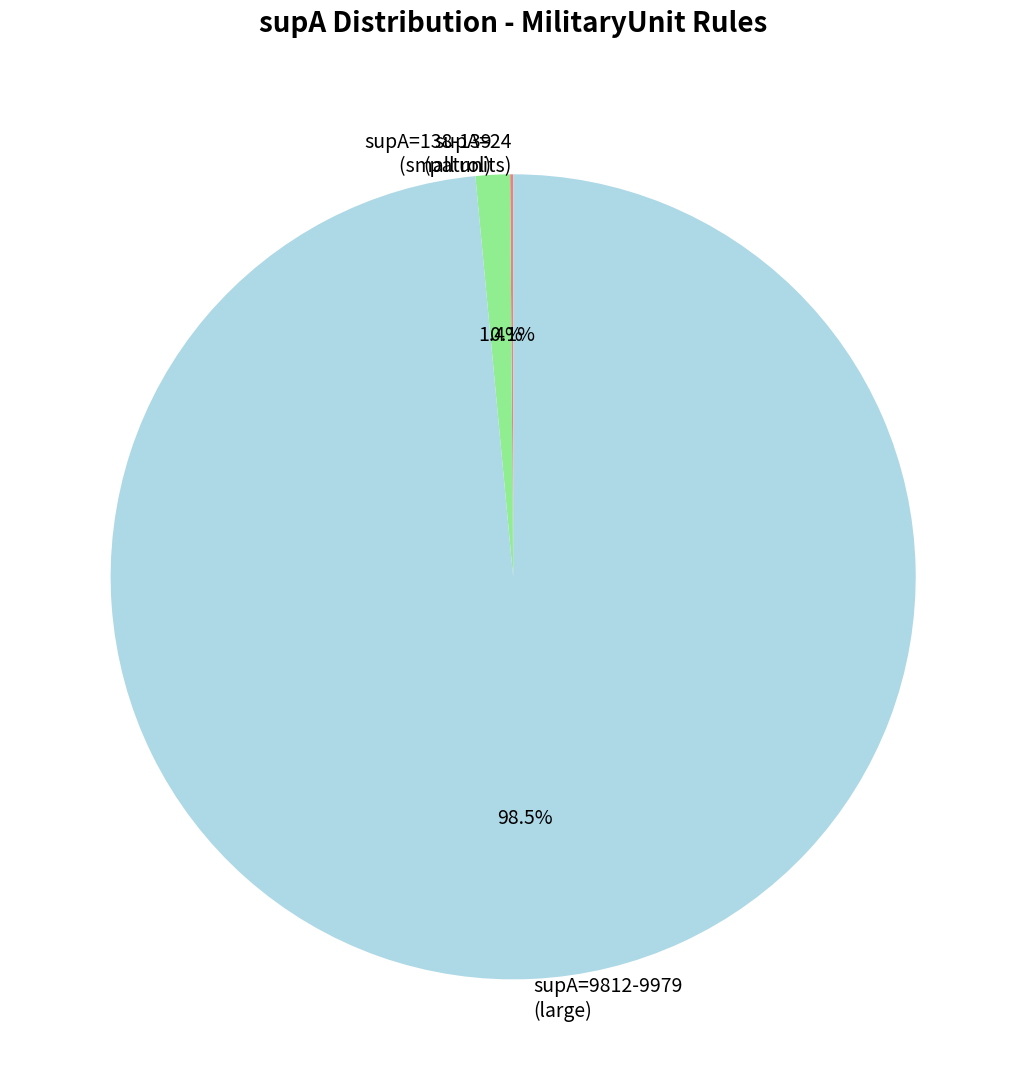

Which slice is the largest?

supA=9812-9979 (large)